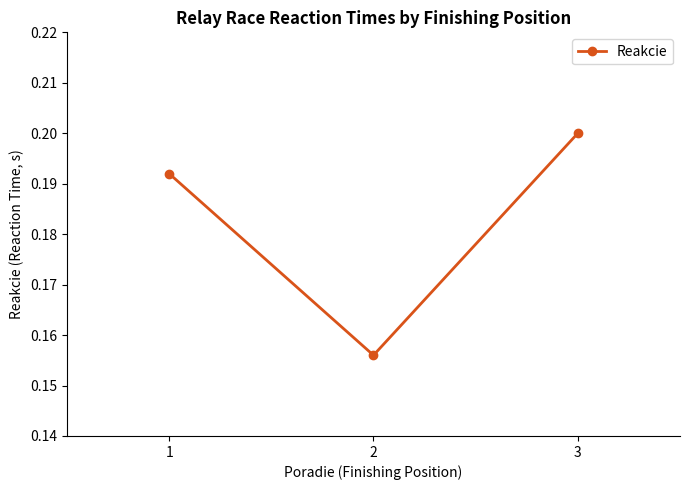

Is it true that the value at 3 is 0.1?

False